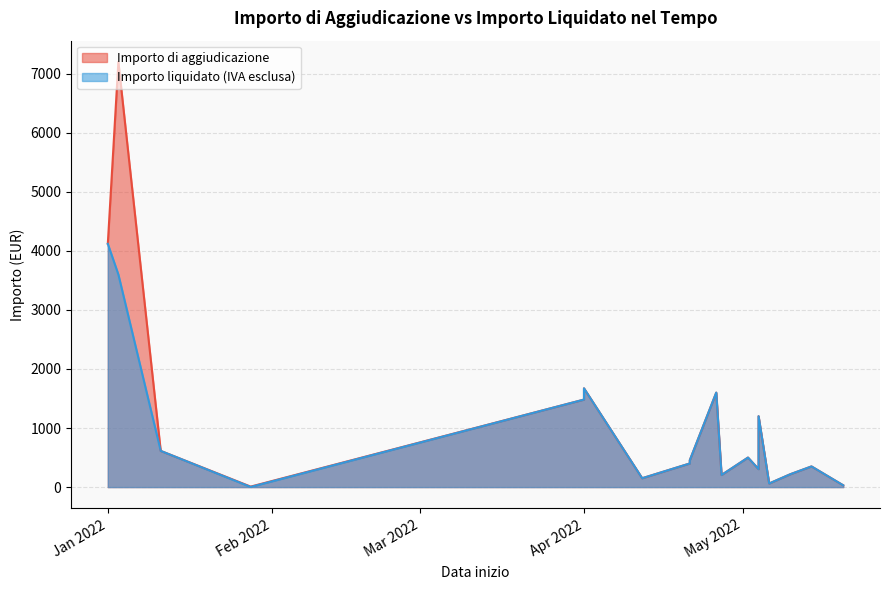

What is the lowest value of the Importo liquidato (IVA esclusa) series?

2.0